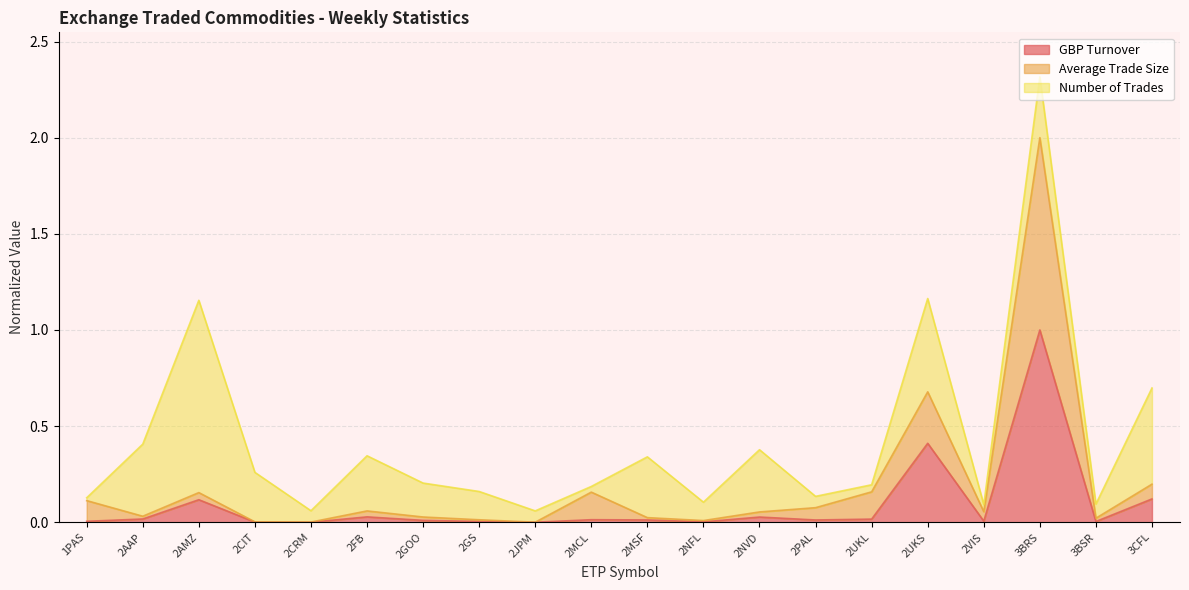

Is it true that GBP Turnover equals 0.1 at 3CFL?

True